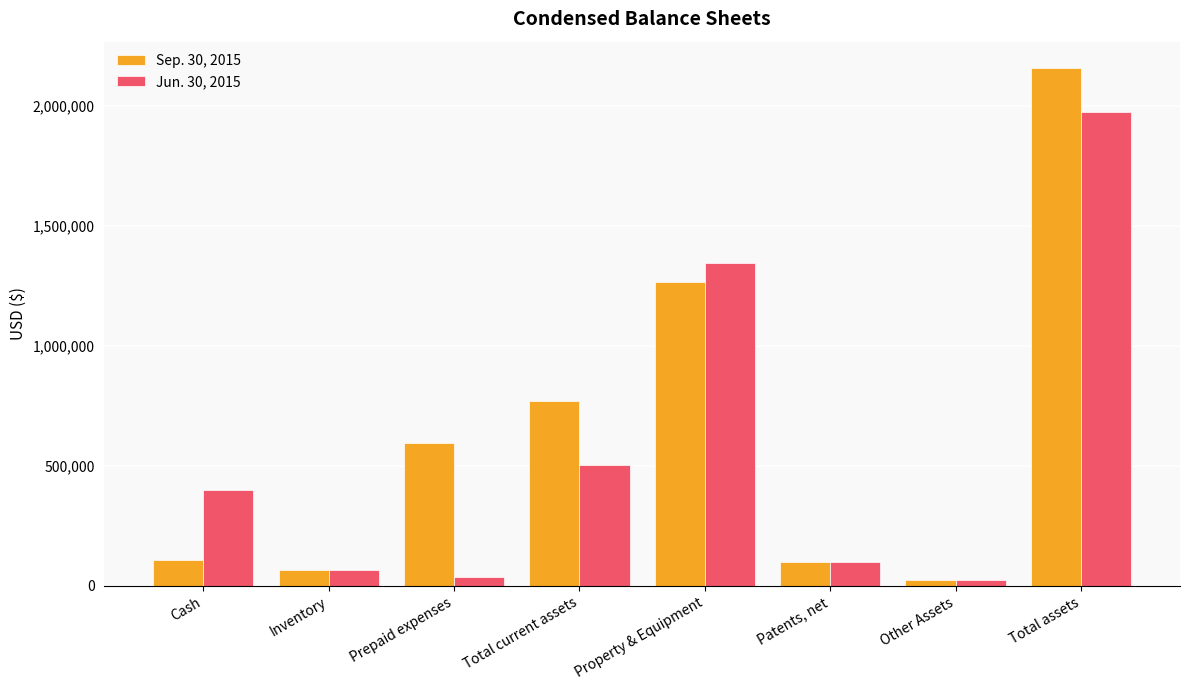

What are all the series names shown in the legend?

Sep. 30, 2015, Jun. 30, 2015